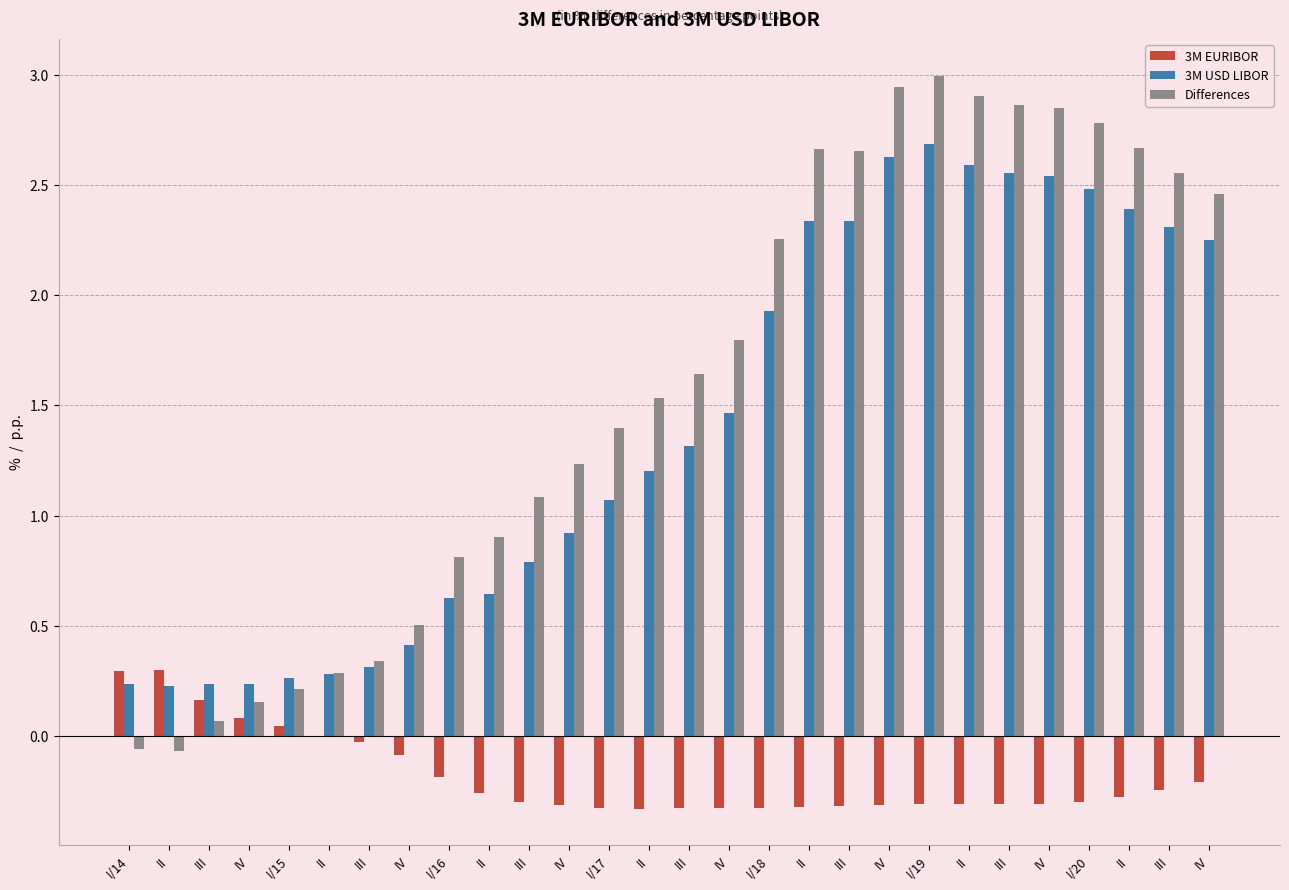

The Differences series shows 0.1 at I/15. True or false?

False